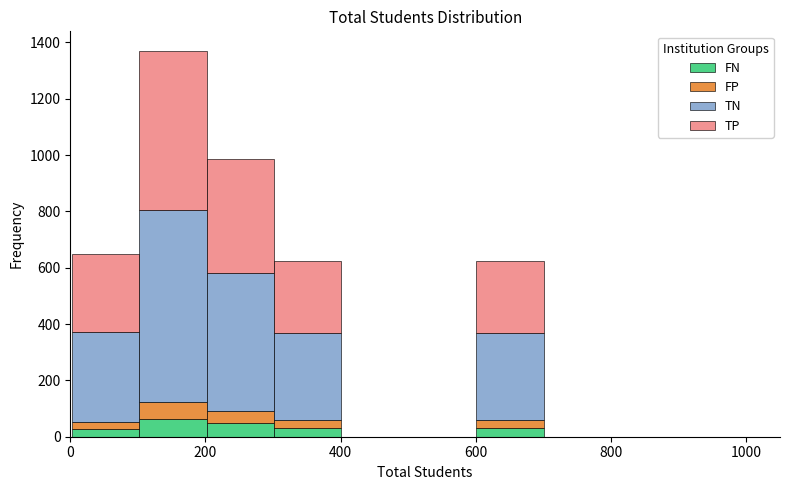

What is the total height of the stacked bar covering 600 to 700 on the x-axis? Neither the bar edges nor the heights are printed on the chart, so give them approximately, as read against the axes.

620